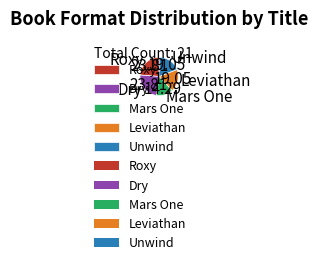

Does any single category account for the majority?

No